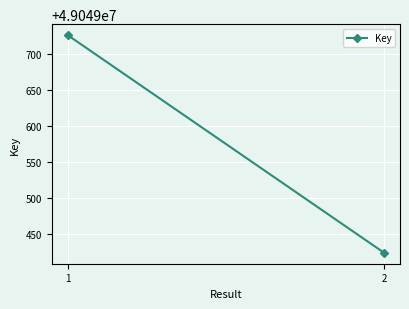

True or false: the data shows 49049424 at 2.

True